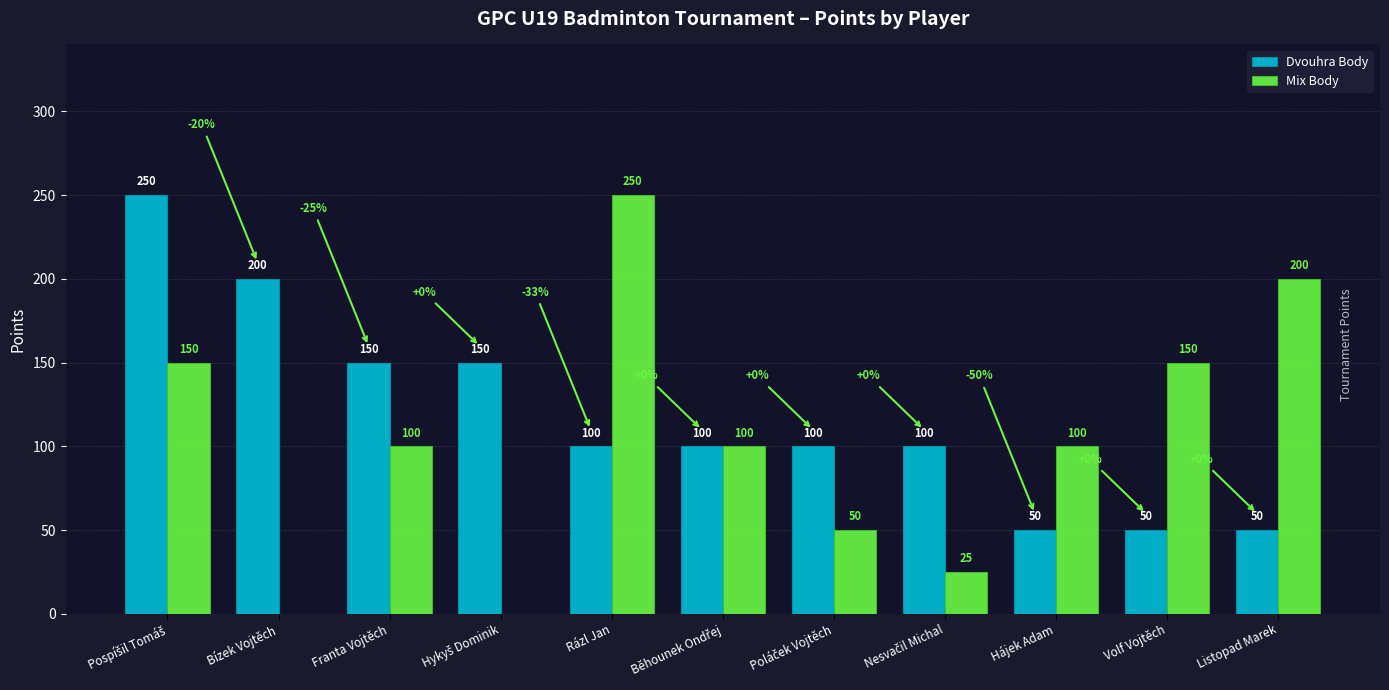

What is the total value across all series at Listopad Marek?

250